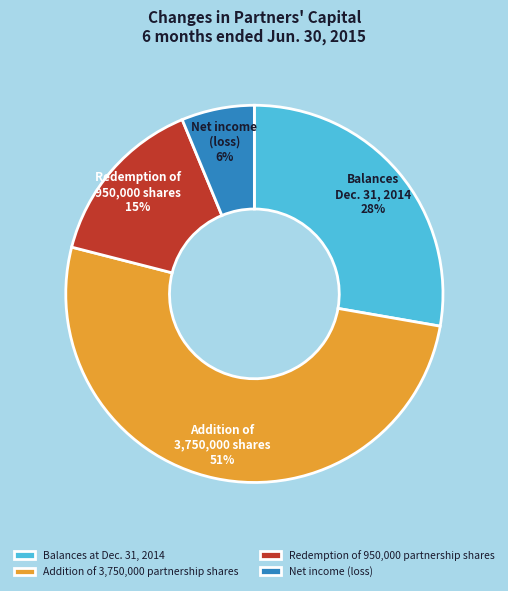

To the nearest percent, what is the combined percentage of Balances at Dec. 31, 2014 and Redemption of 950,000 partnership shares?

43%